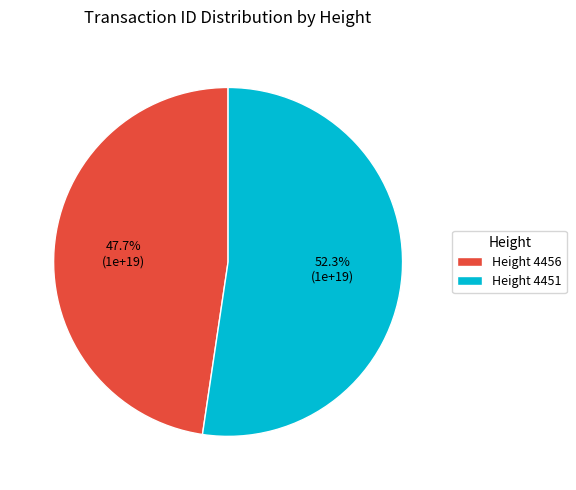

Count the number of slices in the pie.

2